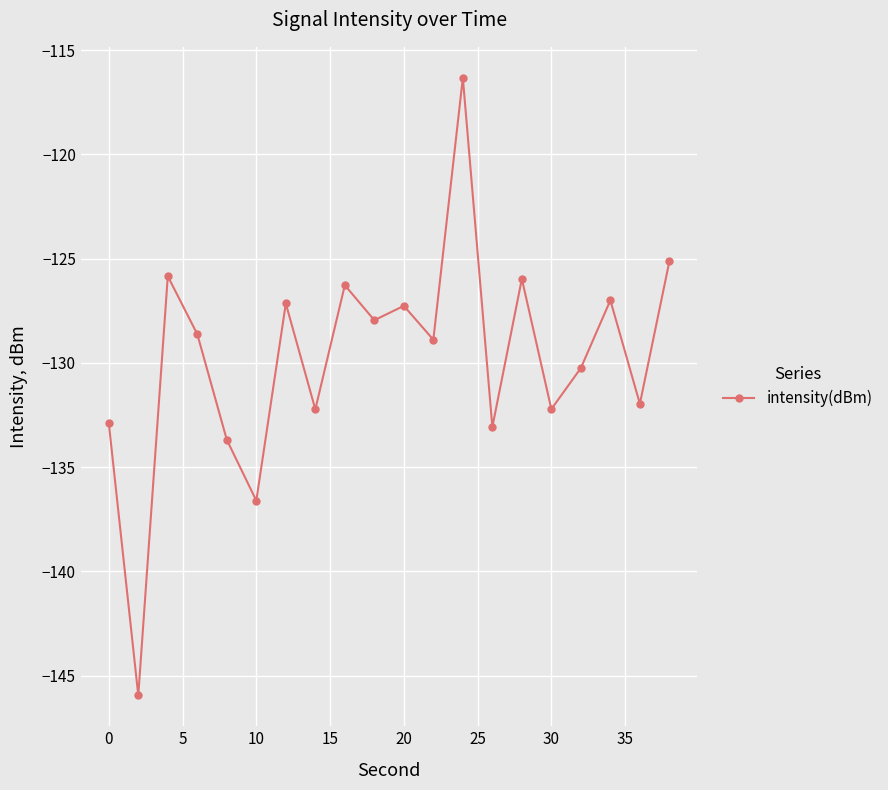

How many points are higher than both their immediate neighbors (excluding endpoints)?

7